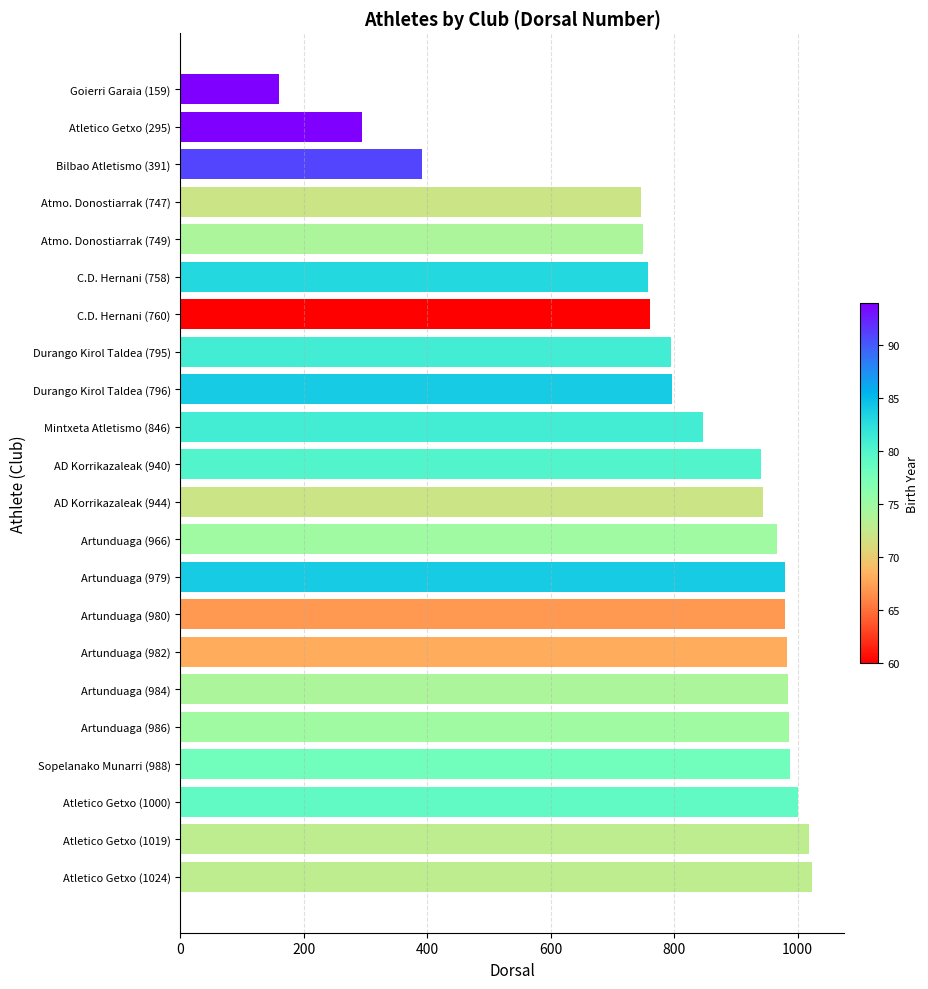

What is the smallest value displayed?

159